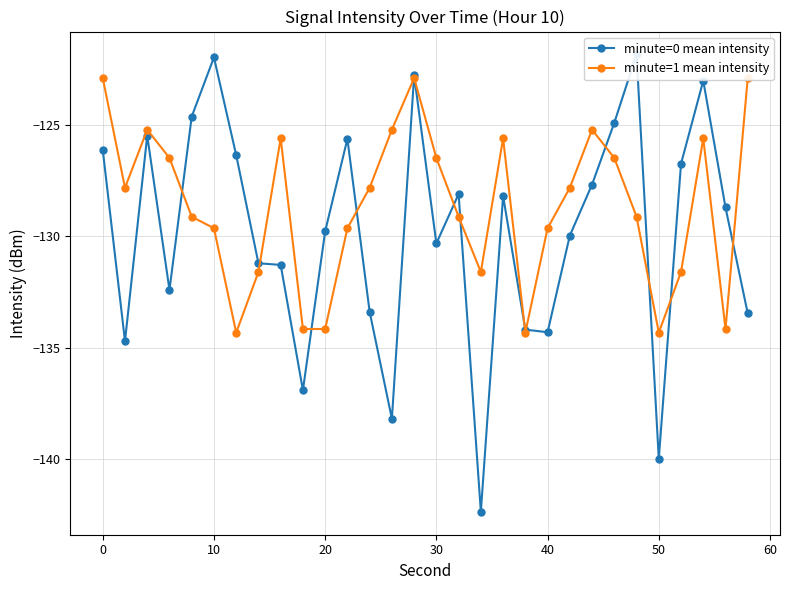

In minute=1 mean intensity, how many points are lower than both neighbors (excluding endpoints)?

6